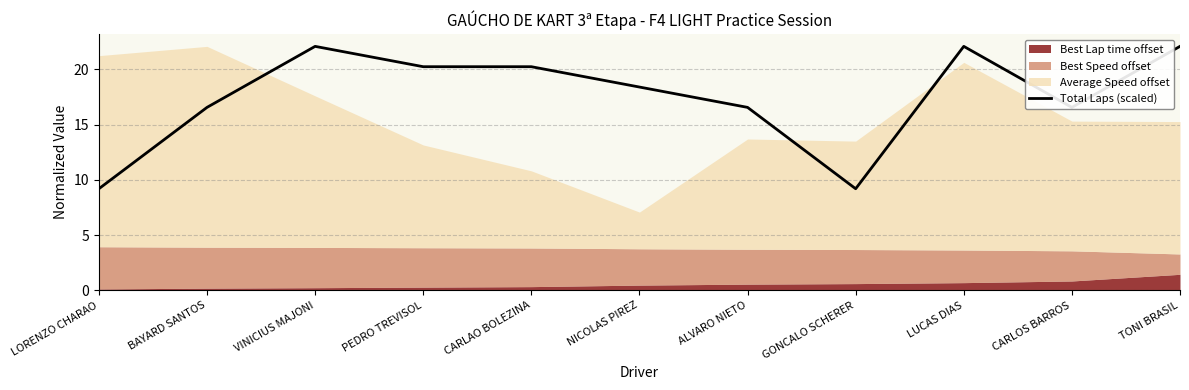

What is the difference between the maximum and second lowest values?

12.9